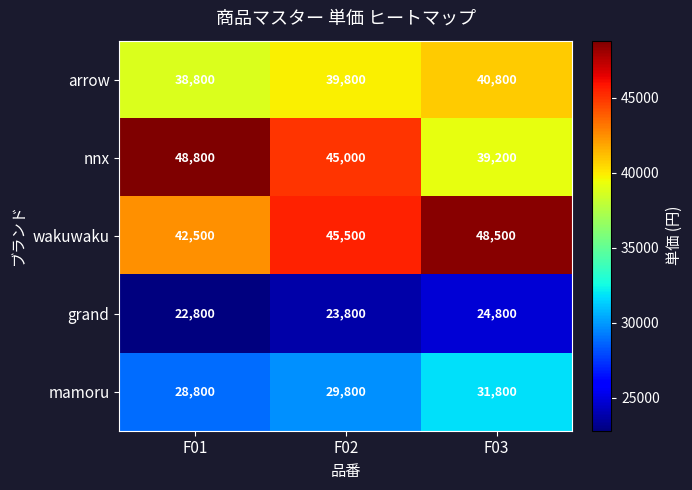

How many nnx values are between 39200 and 48800?

3